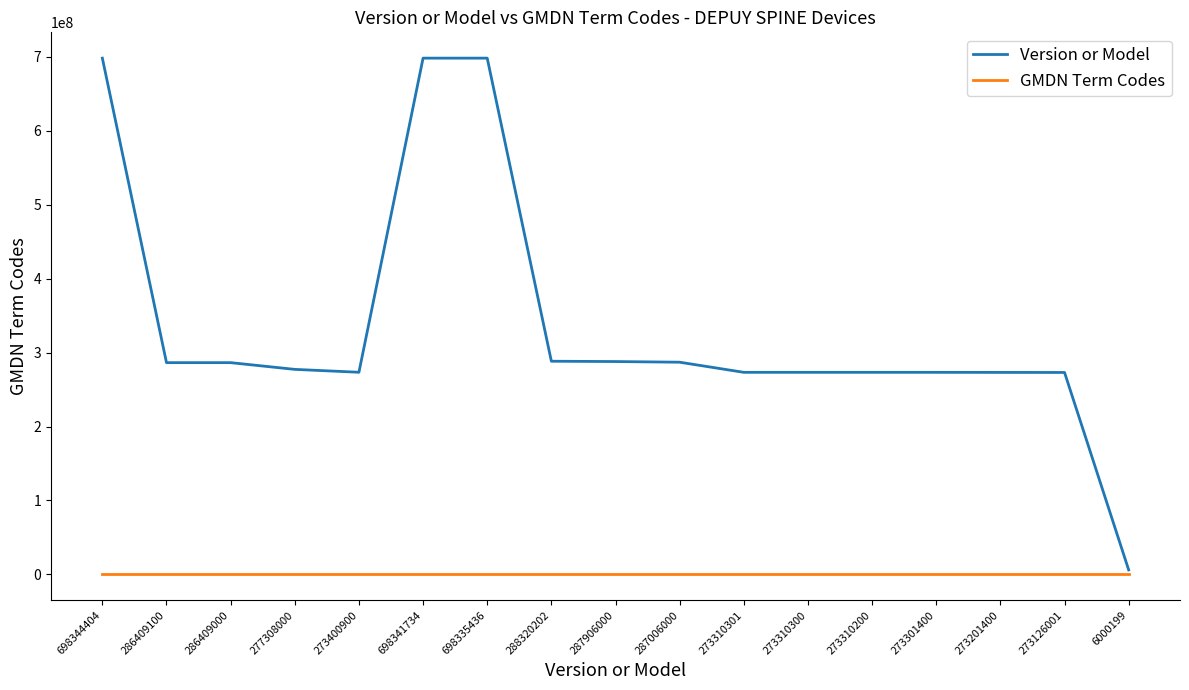

How many lines are shown in the chart?

2